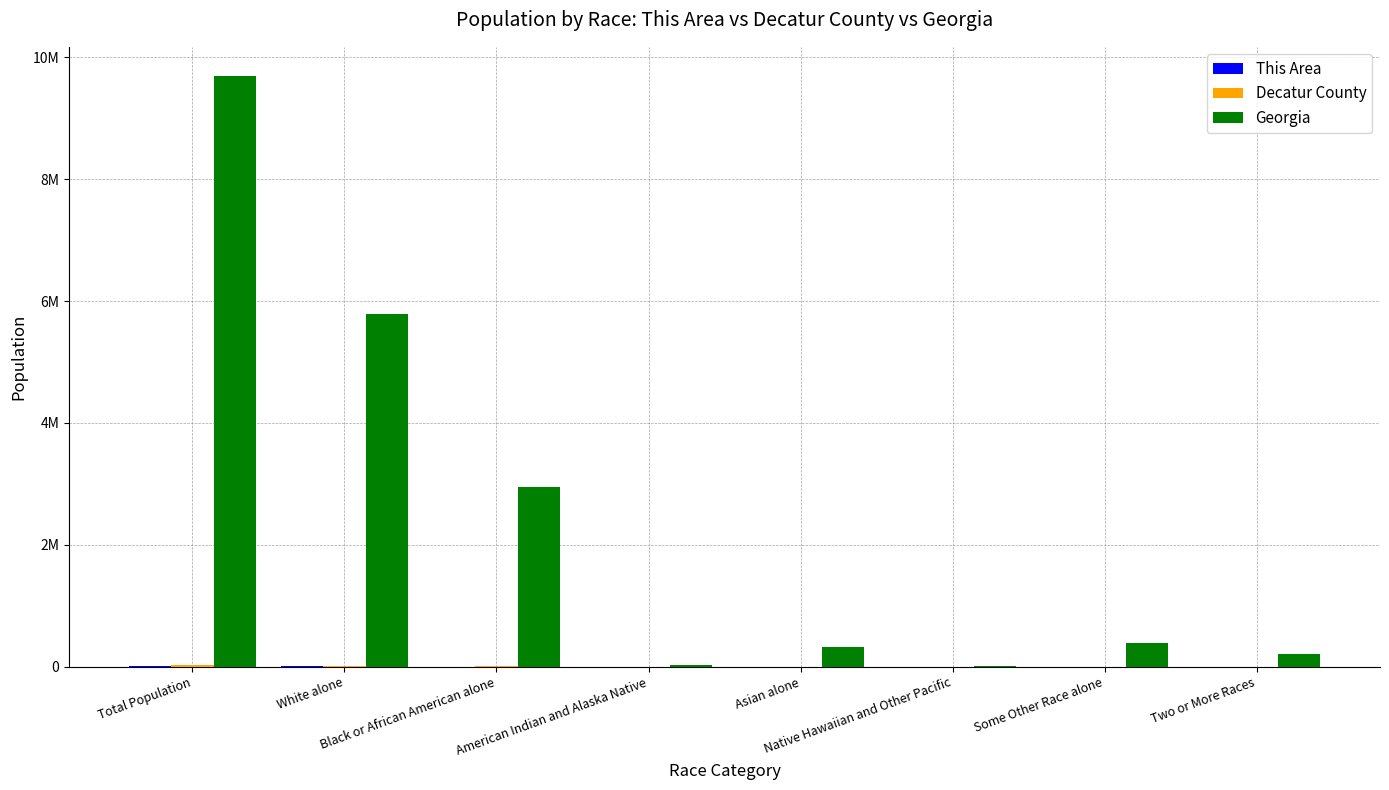

What is the average value of the This Area series?

853